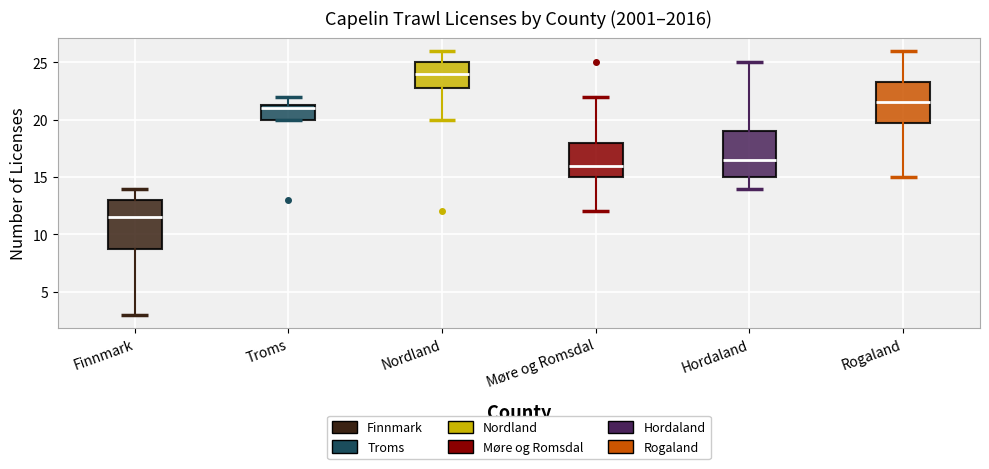

Where does the upper whisker of the box for Nordland end on the y-axis? The values are not printed on the chart, so give them approximately, as read against the axis.

26.0